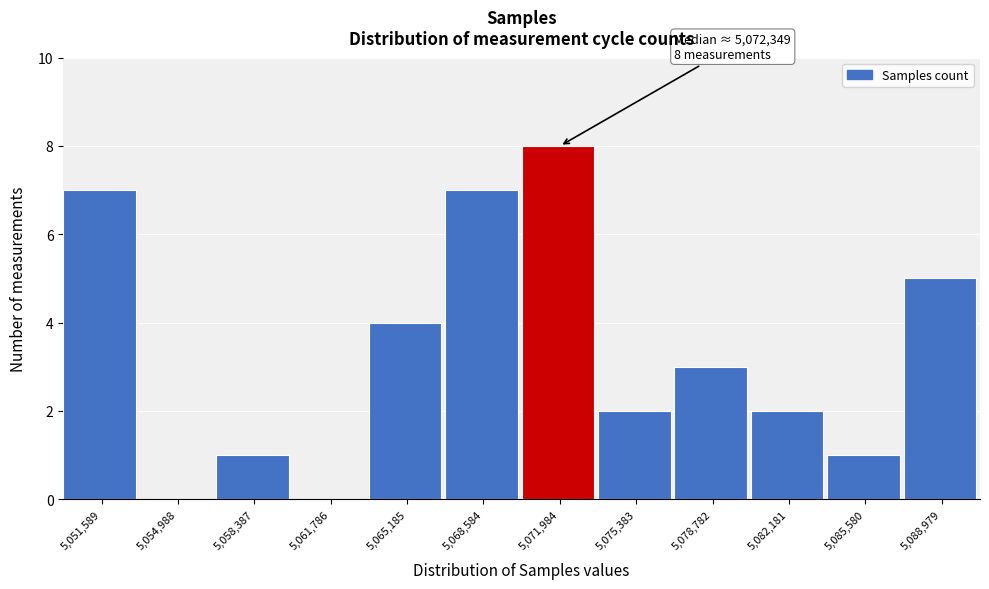

Reading right to left, what are all the values shown in this chart?

5,088,979=5	5,085,580=1	5,082,181=2	5,078,782=3	5,075,383=2	5,071,984=8	5,068,584=7	5,065,185=4	5,061,786=0	5,058,387=1	5,054,988=0	5,051,589=7